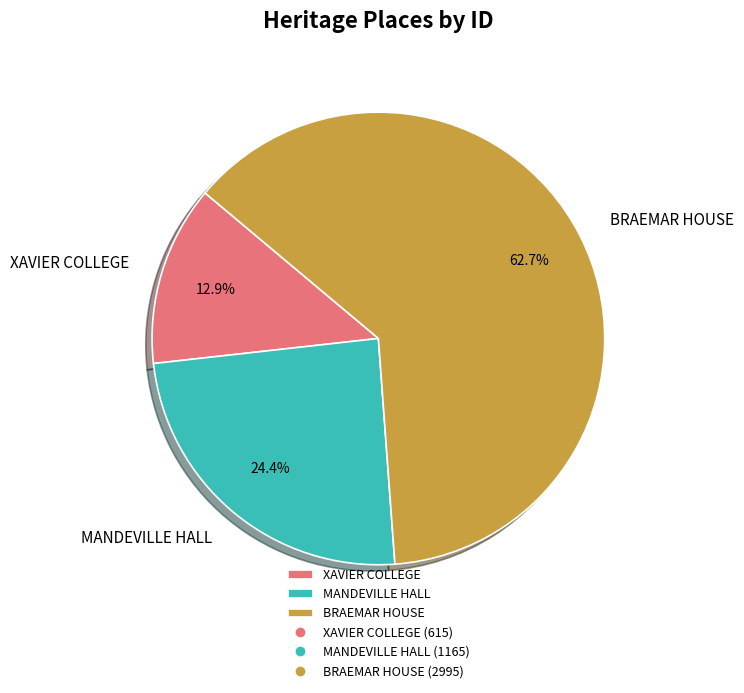

How many slices are in this pie chart?

3